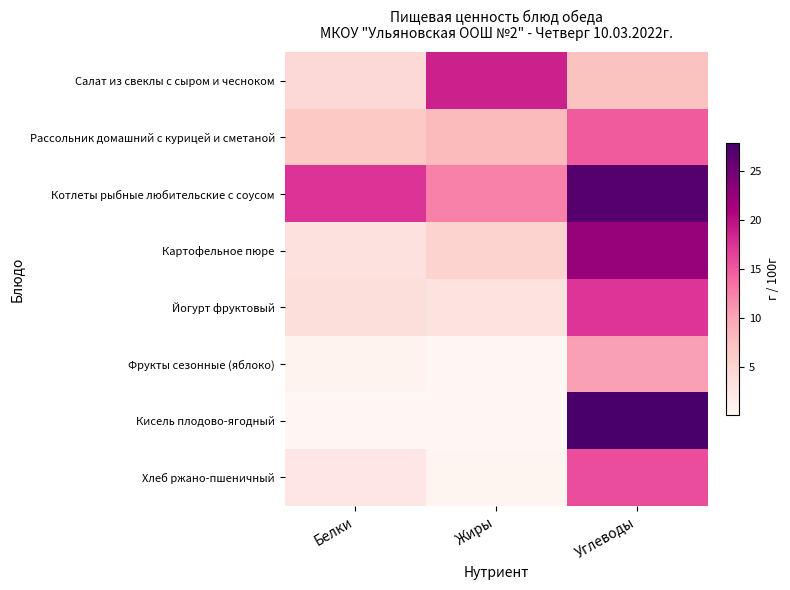

What is the total value across all series at Жиры?

48.4